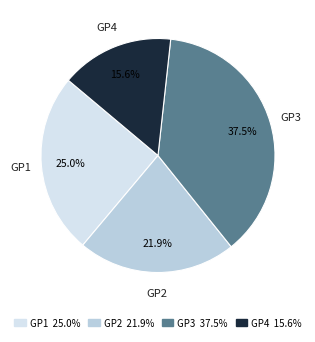

To the nearest percent, what is the average slice percentage?

25%